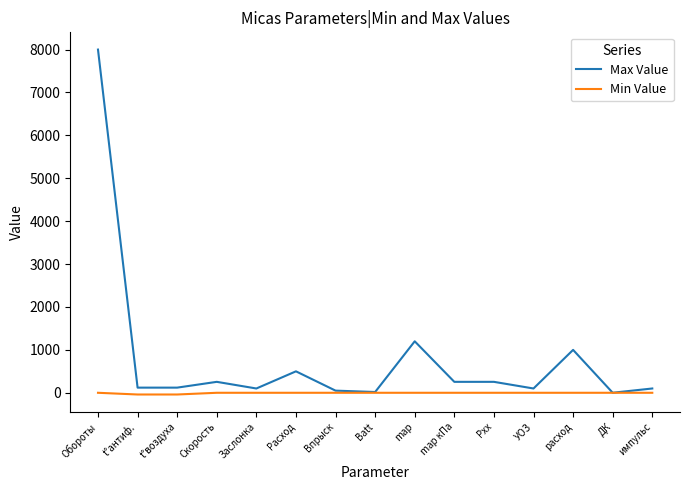

The Min Value series shows 0 at ДК. True or false?

True